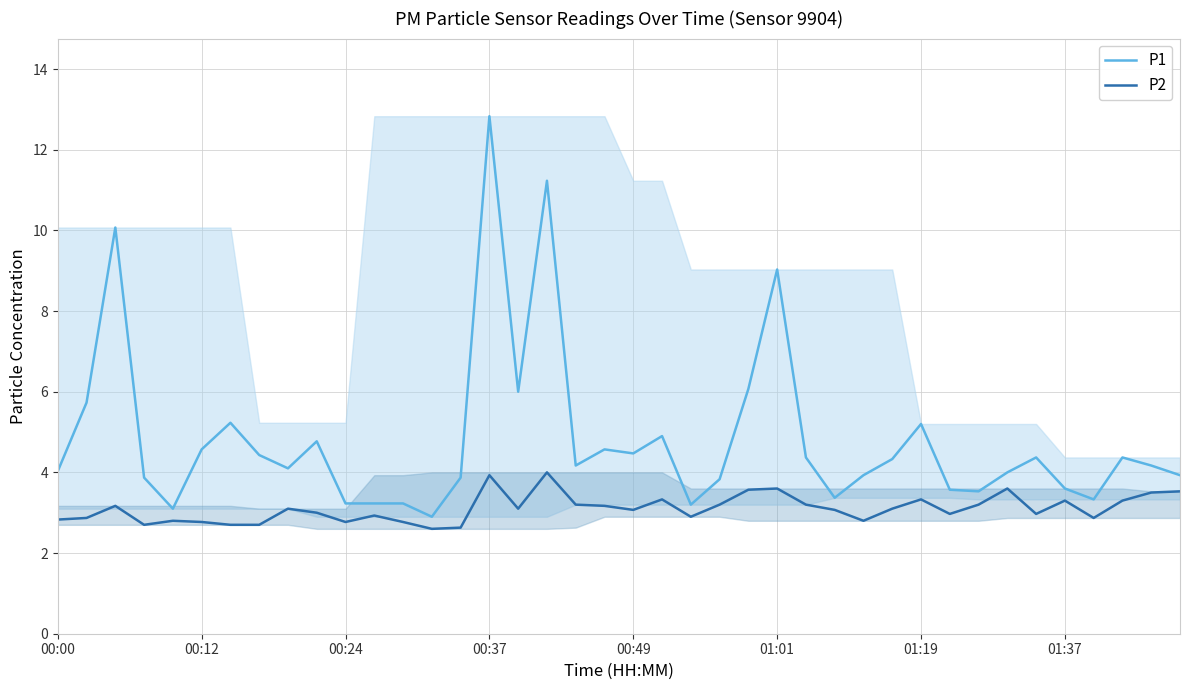

What is the difference between the maximum and minimum values in the P2 series?

1.4